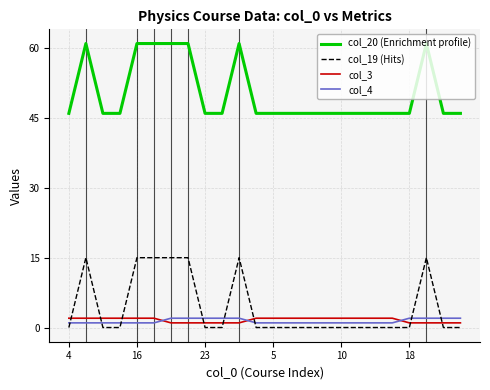

At how many categories does at least one series exceed 52?

7